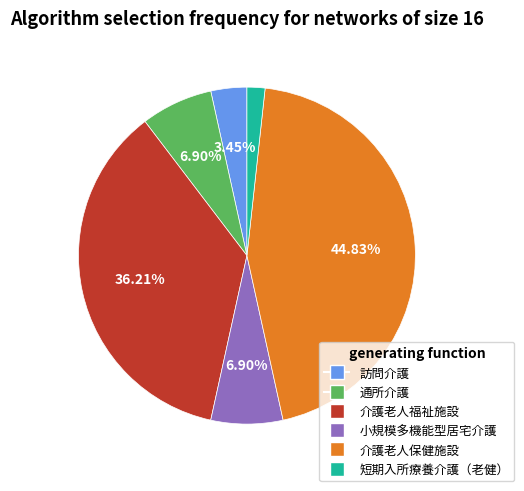

Is there any slice that represents more than half of the pie?

No